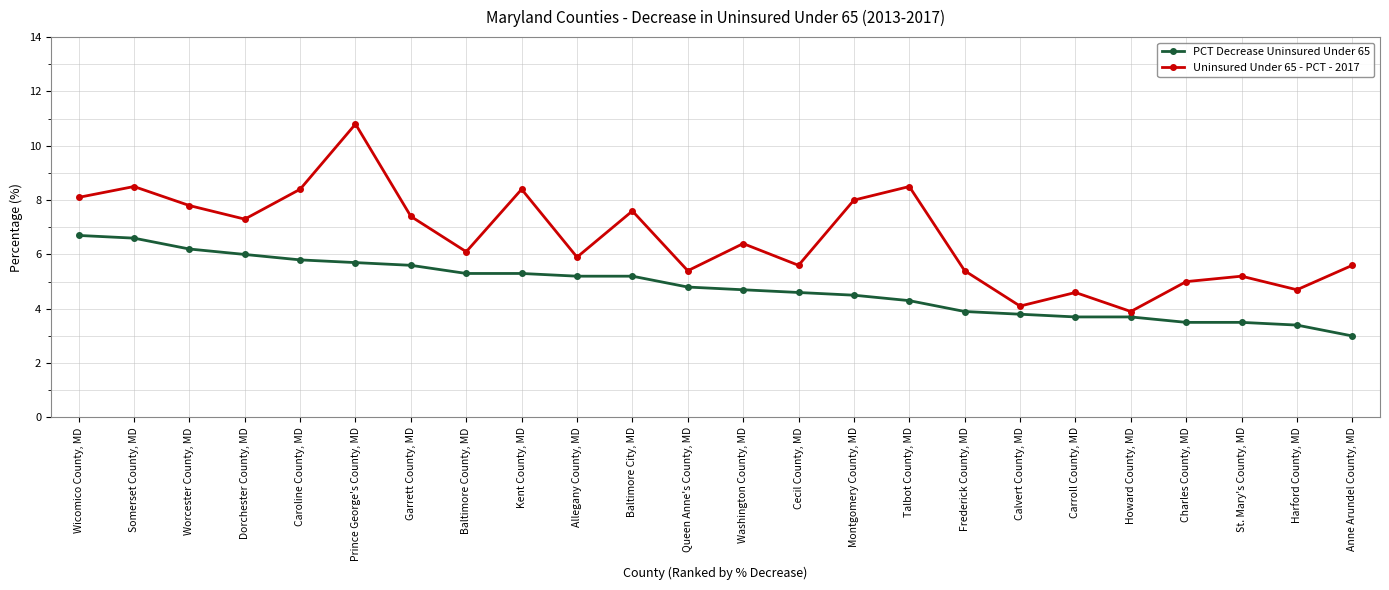

True or false: Uninsured Under 65 - PCT - 2017 has a value of 10.3 at Garrett County, MD.

False